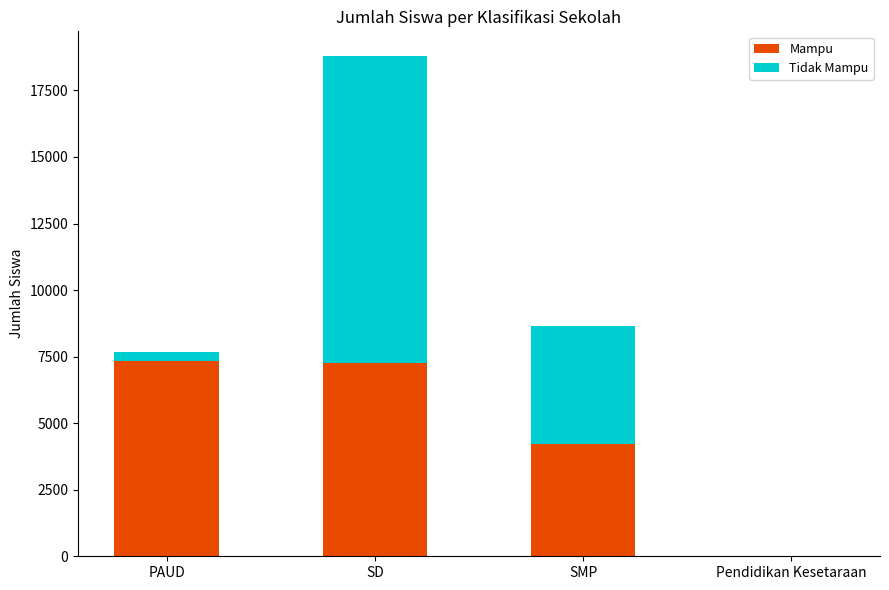

What is the highest value of the Mampu series?

7343